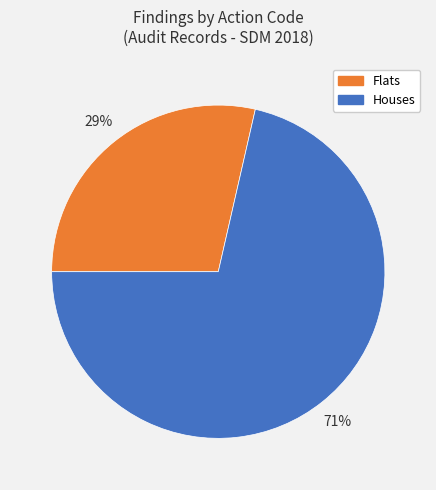

Count the number of slices in the pie.

2